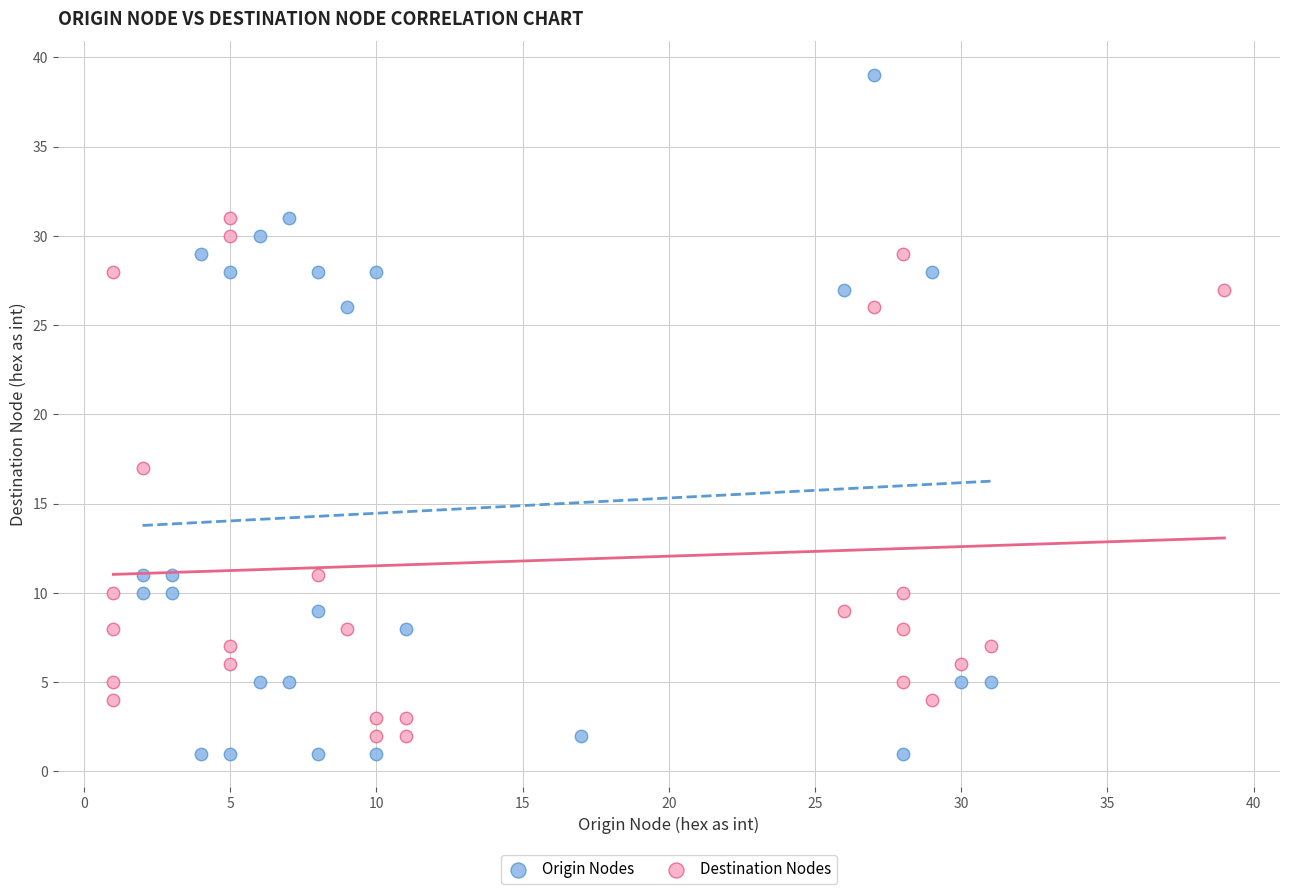

Which series has the widest spread of Y values?

Origin Nodes